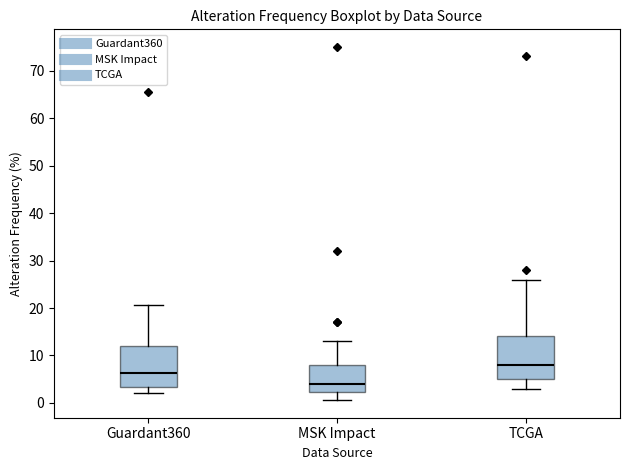

Which box's median line is the highest?

TCGA